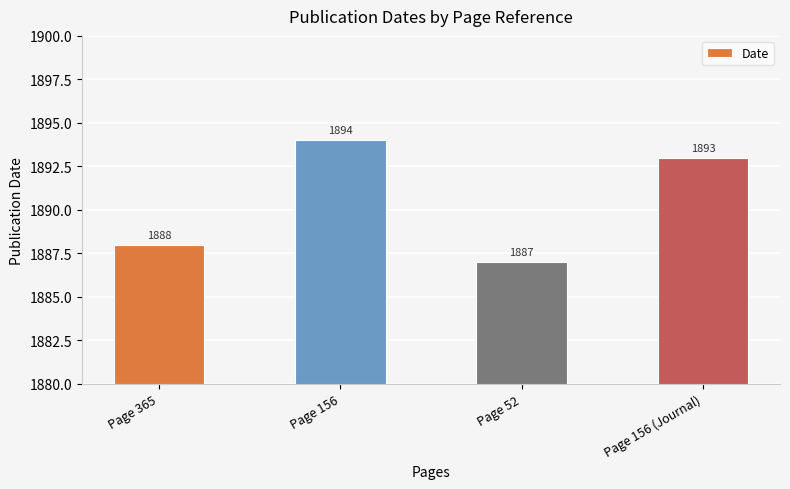

Reading left to right, transcribe all the data shown in this chart.

Page 365=1888	Page 156=1894	Page 52=1887	Page 156 (Journal)=1893